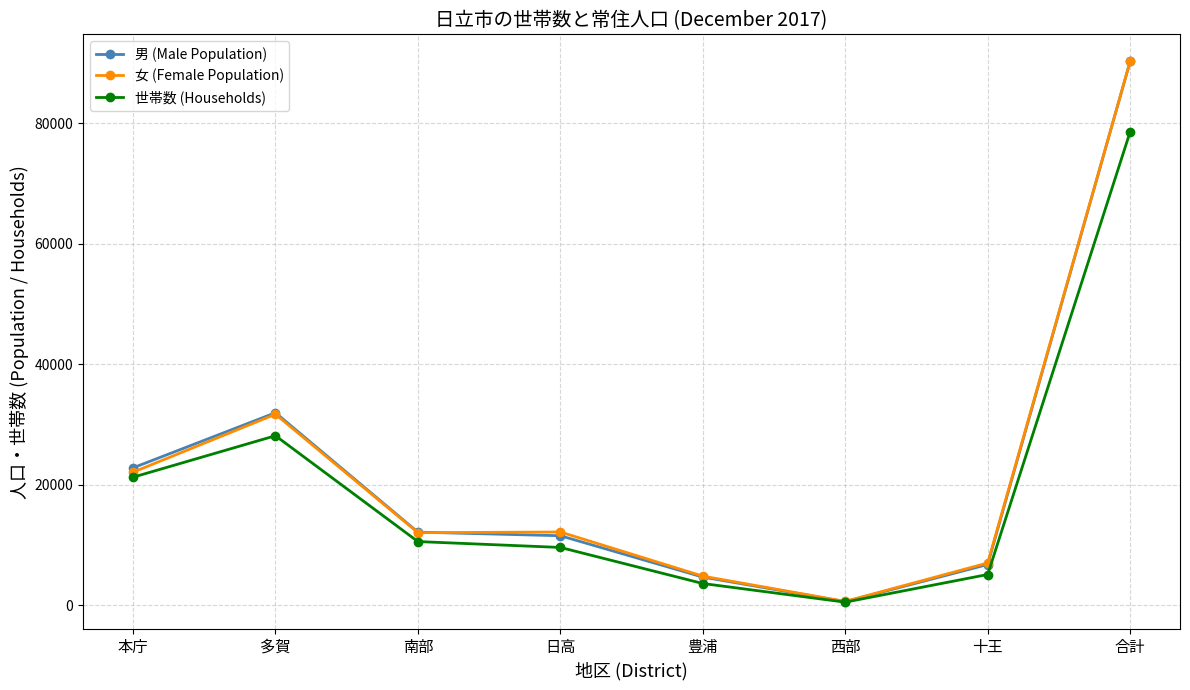

At which category does the chart reach its minimum across all series?

西部